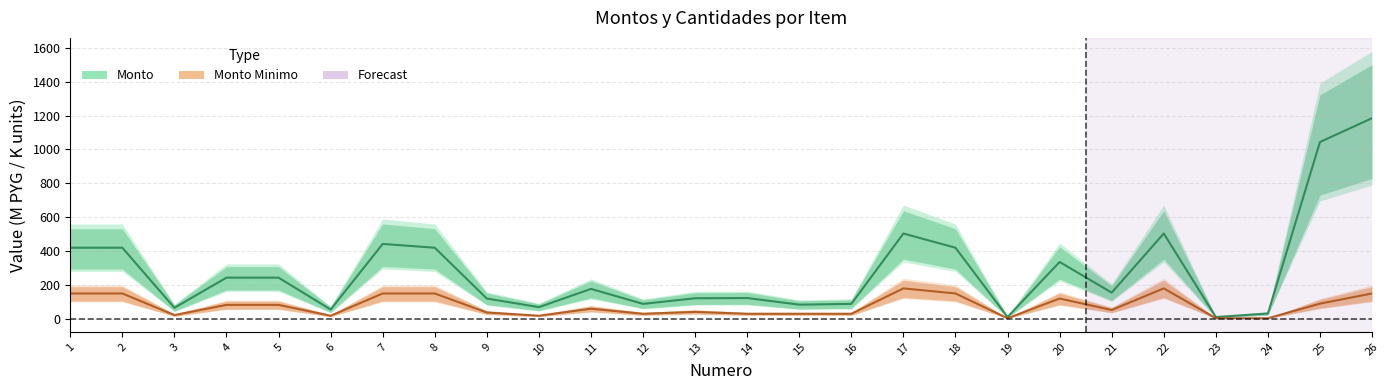

What is the value of the Cantidad midline point at the 26th from the left?

150.0